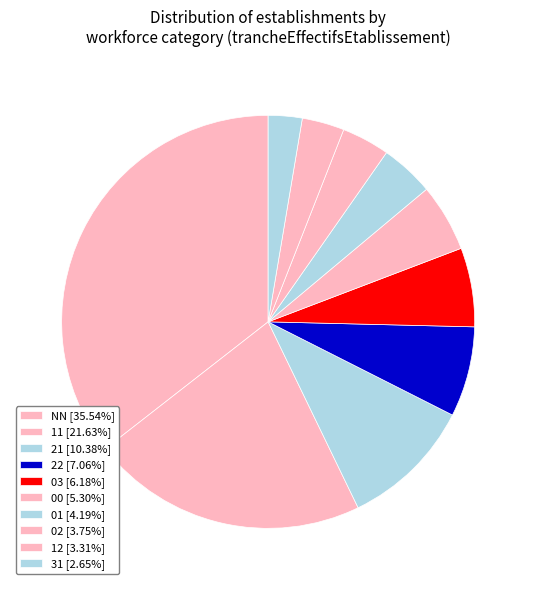

What is the ratio of the value at NN to the value at 12?

10.7